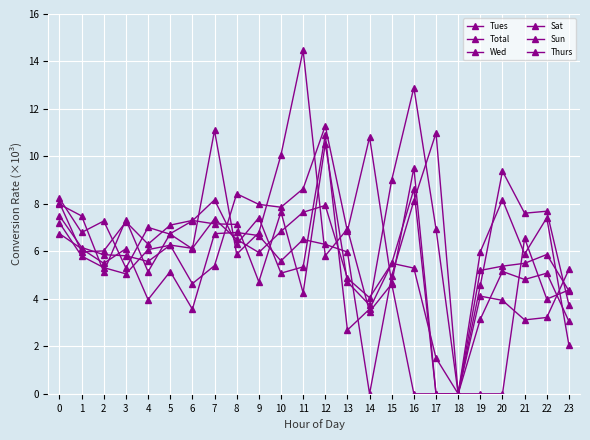

How many interior local valleys does the Total series have?

5